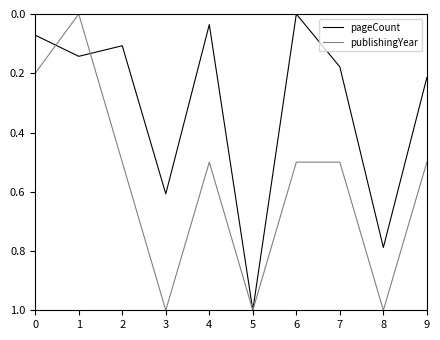

Rank the series at 6 from highest to lowest value.

publishingYear, pageCount